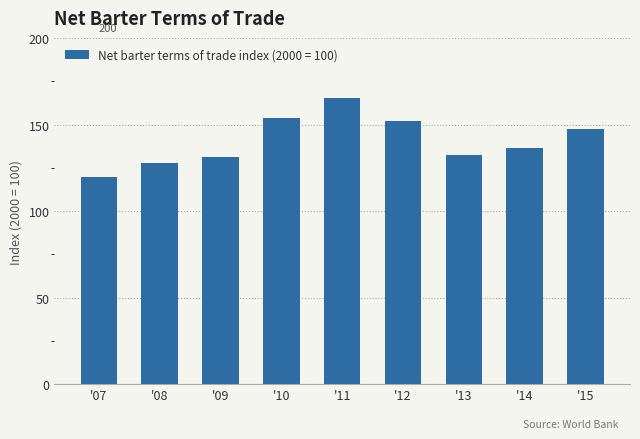

Does the chart contain any negative values?

No